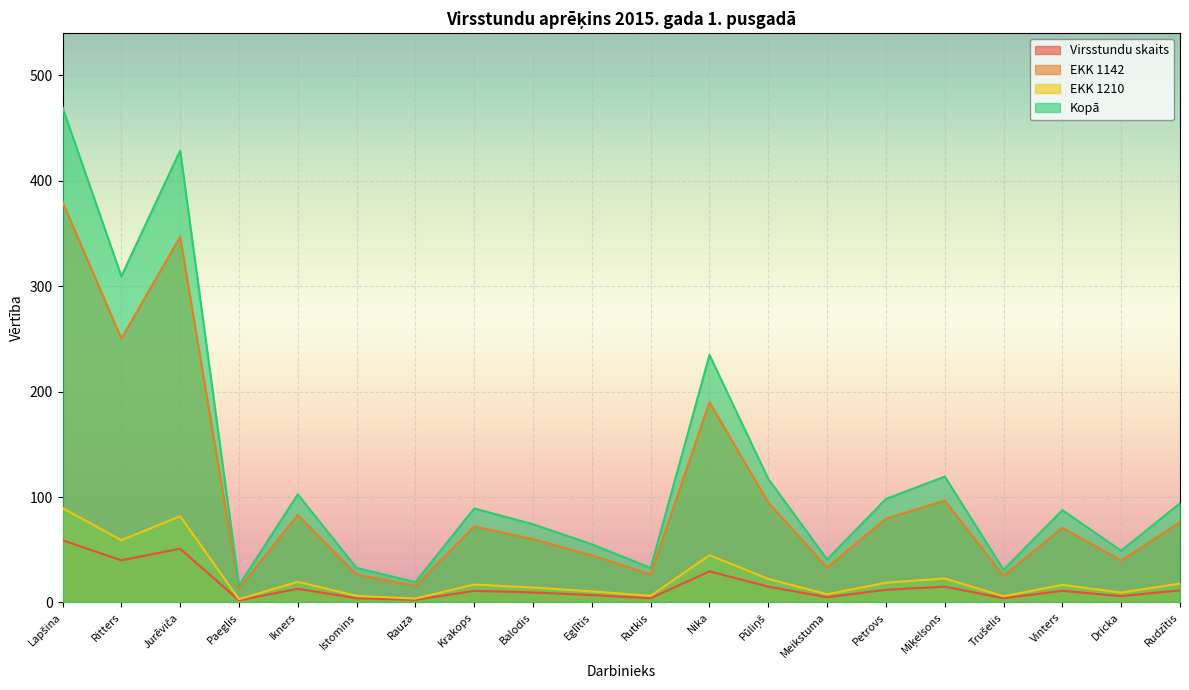

Where is the first local maximum for EKK 1142?

Jurēviča